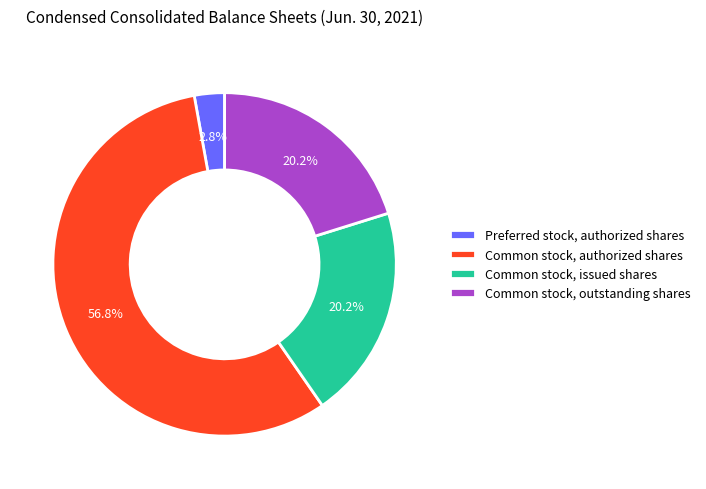

Count the number of slices in the pie.

4